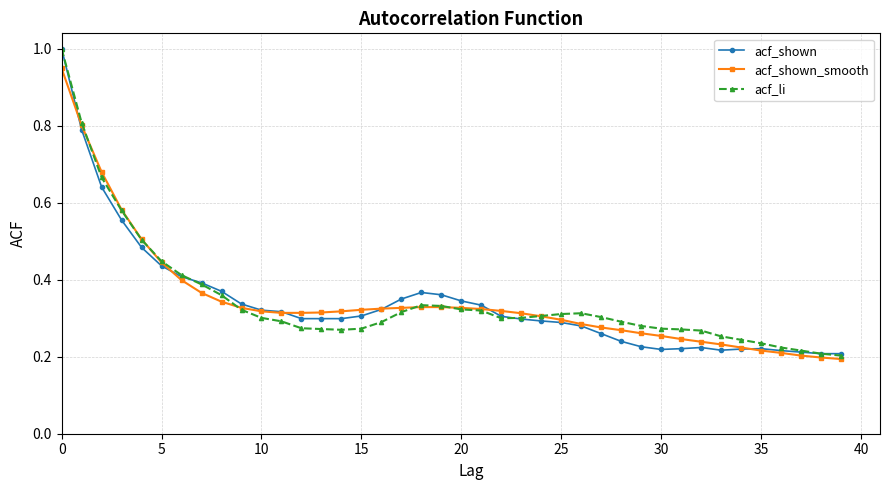

How many lines are shown in the chart?

3